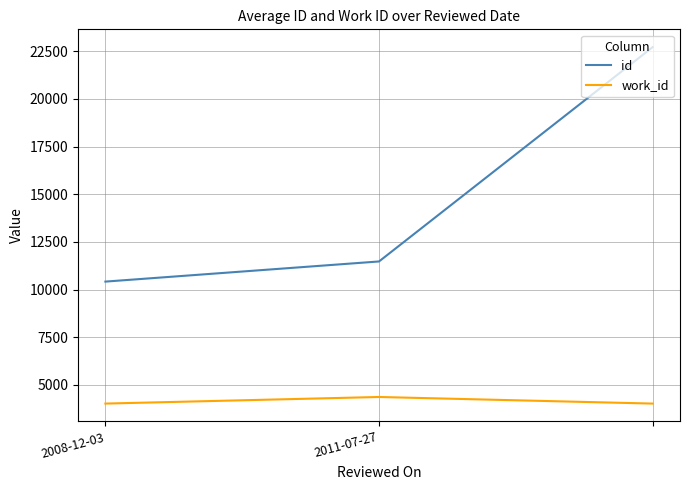

How many lines are shown in the chart?

2